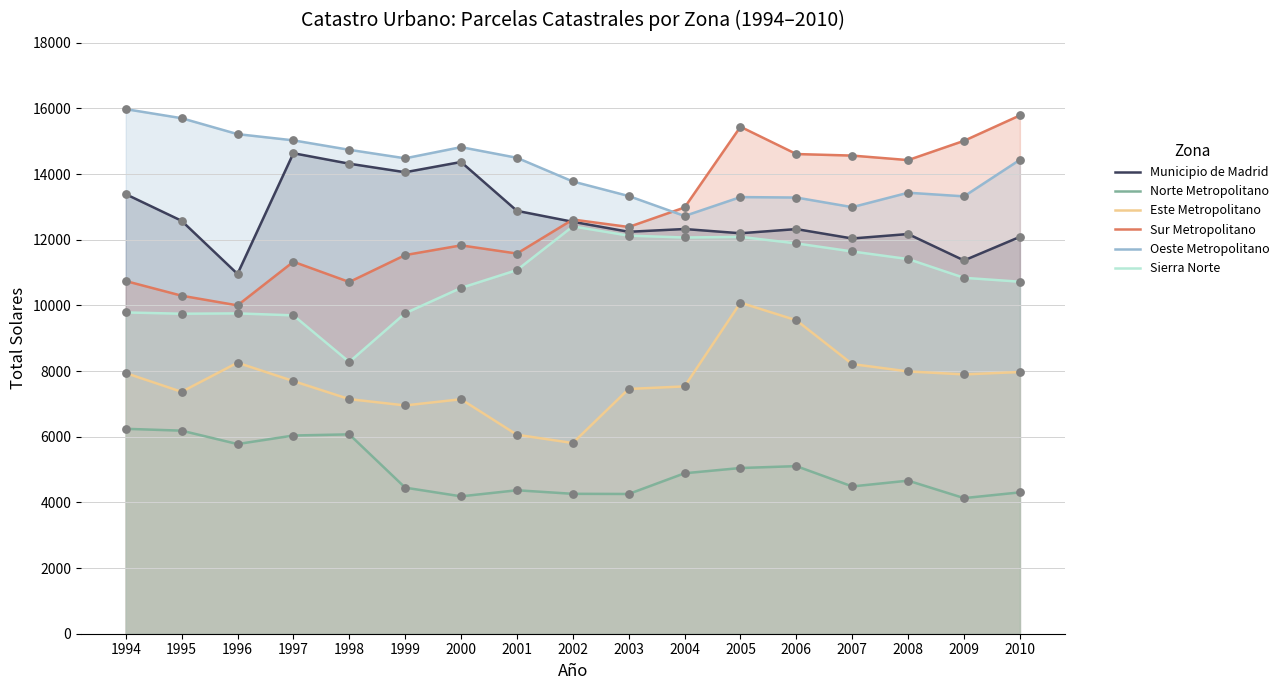

What is the total value across all series at 2008?

64103